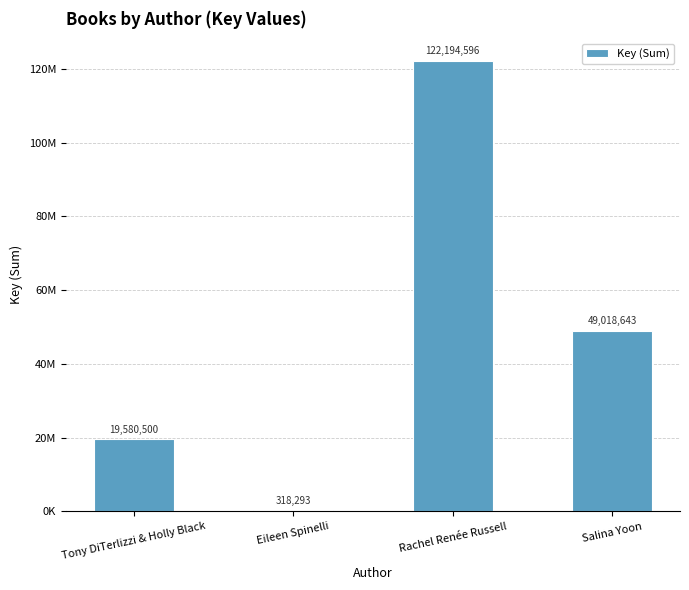

The chart shows a value of 318293 at Eileen Spinelli. True or false?

True